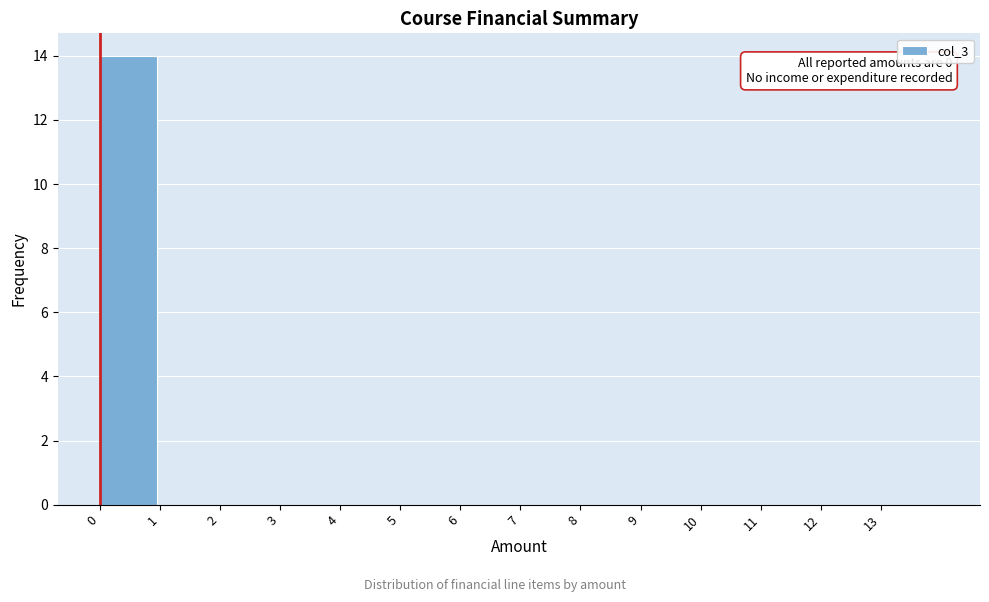

Over which range of the x-axis is the bar tallest?

0 to 1